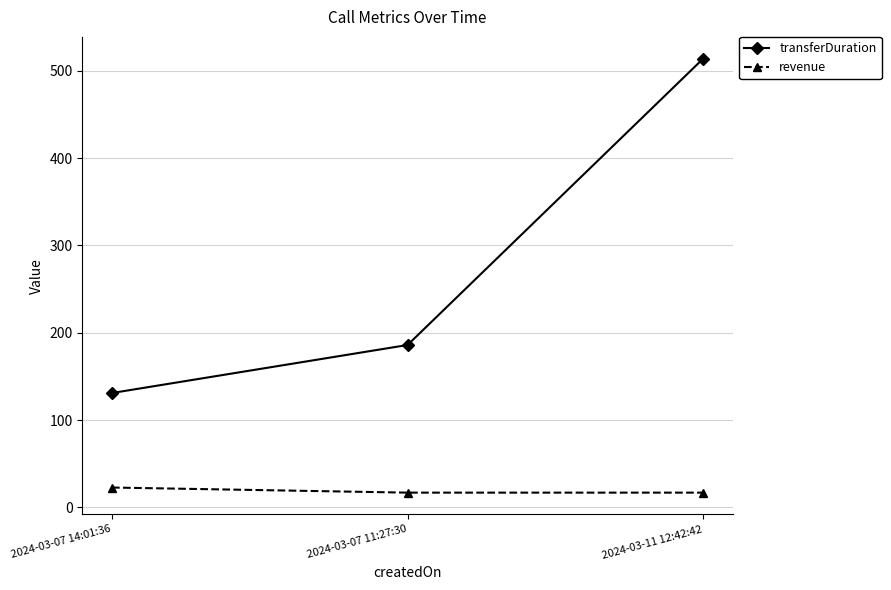

What value does the revenue series have at 2024-03-07 11:27:30?

16.9